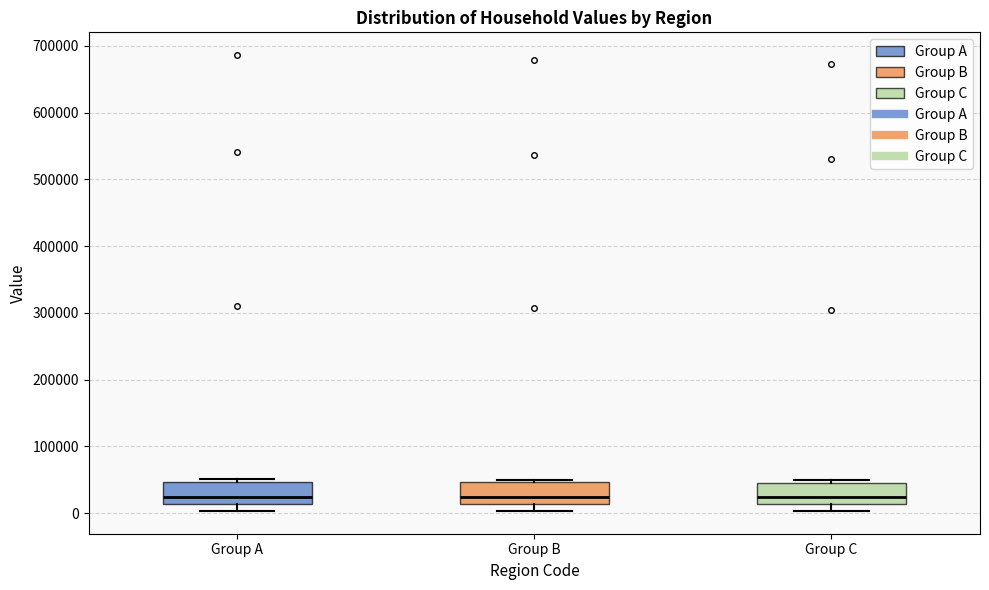

Reading left to right, transcribe this box plot: for each box, give where its median line is, the range the box spans, and where its two whiskers end, as read against the y-axis. The values are not printed on the chart, so give them approximately, as read against the axis.

Group A: median 20000, box 10000 to 50000, whiskers 0 to 50000 (just above the box's upper edge)
Group B: median 20000, box 10000 to 50000, whiskers 0 to 50000 (just above the box's upper edge)
Group C: median 20000, box 10000 to 50000, whiskers 0 to 50000 (just above the box's upper edge)